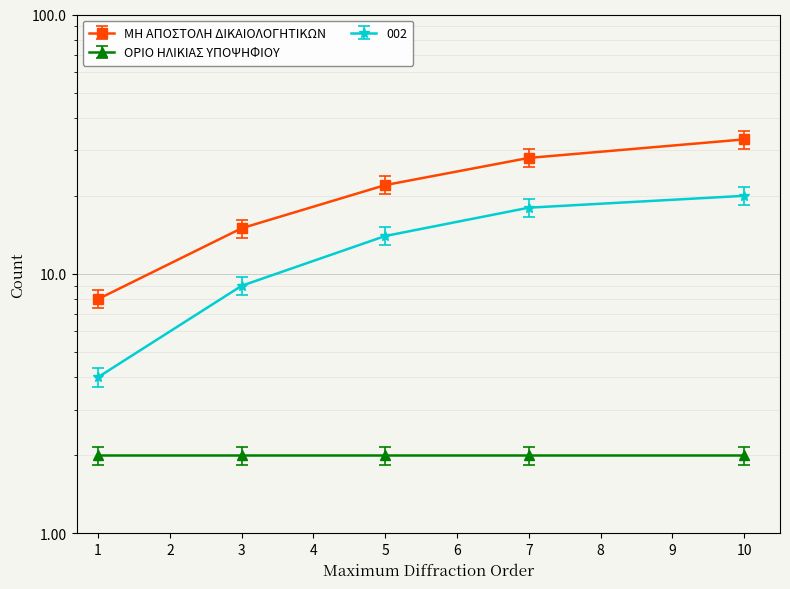

Reading left to right, list all the values displayed in this chart.

ΜΗ ΑΠΟΣΤΟΛΗ ΔΙΚΑΙΟΛΟΓΗΤΙΚΩΝ: 7.4	13.8	20.2	25.8	30.4
002: 4.0	9.0	14.0	18.0	20.0